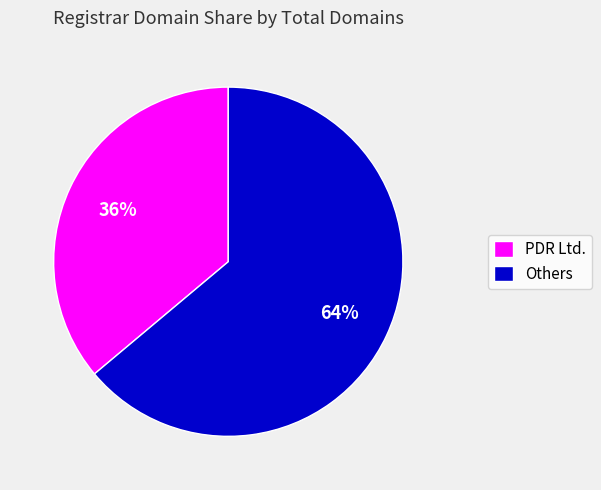

Count the number of slices in the pie.

2